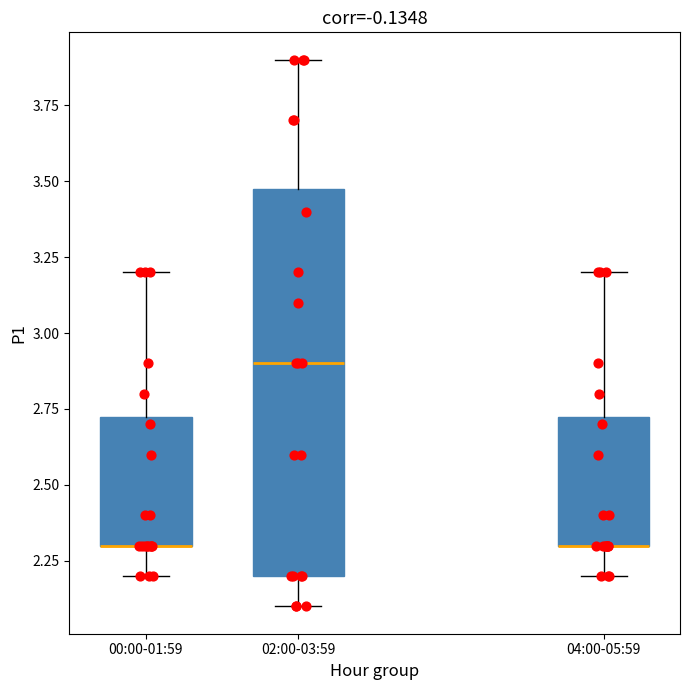

Where does the lower whisker of the box for 00:00-01:59 end on the y-axis? The values are not printed on the chart, so give them approximately, as read against the axis.

2.20